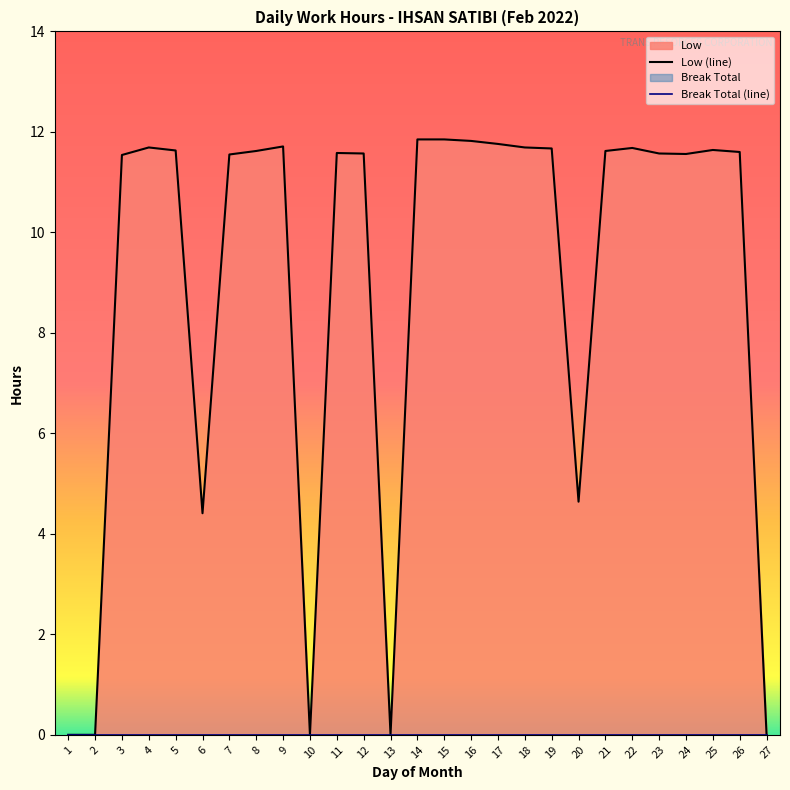

What is the sum of all values?

242.2